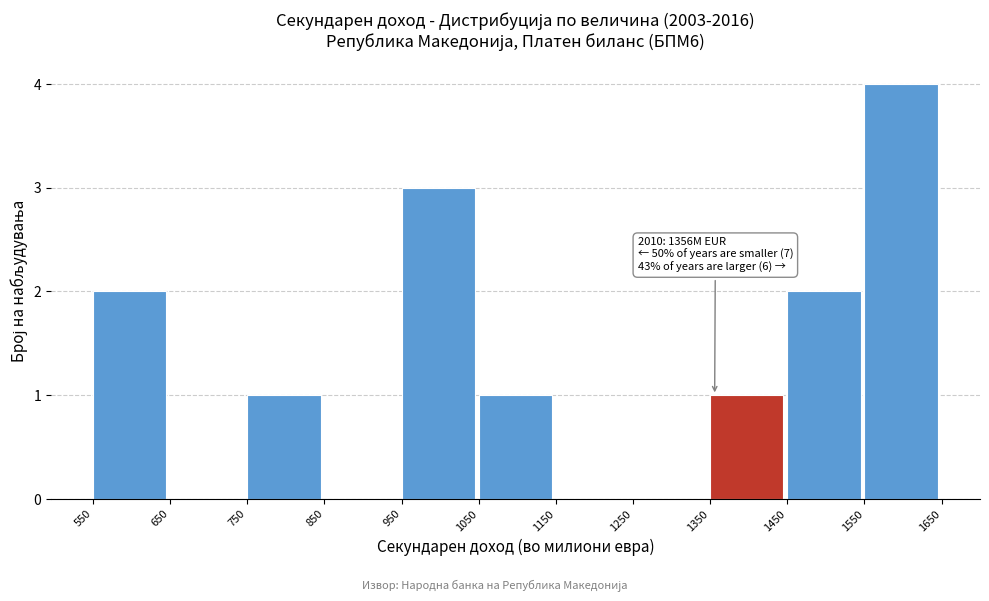

Which range on the x-axis has the tallest bar?

1550 to 1650